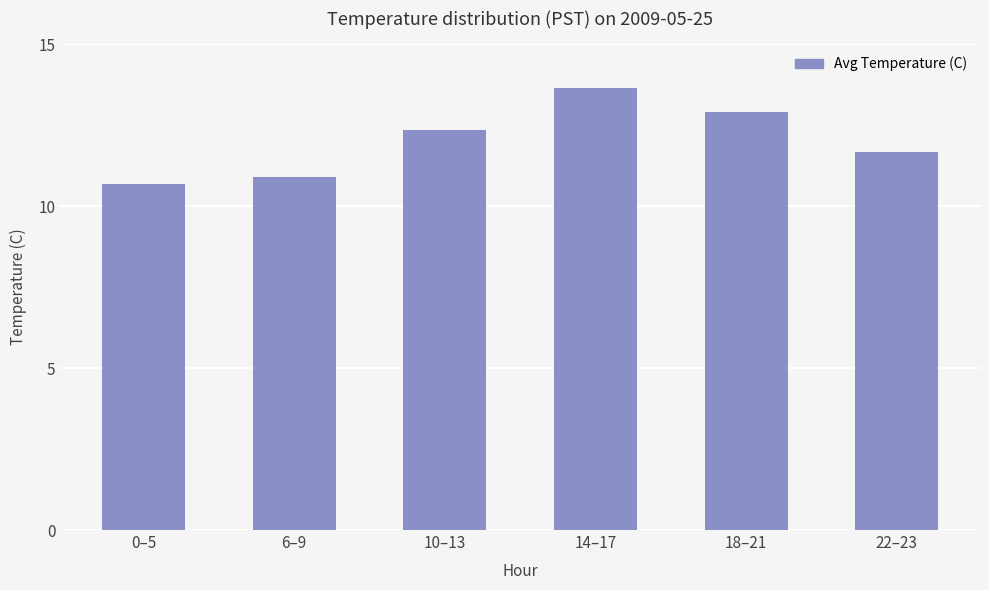

Reading left to right, what are all the values shown in this chart?

10.7	10.9	12.3	13.6	12.9	11.7